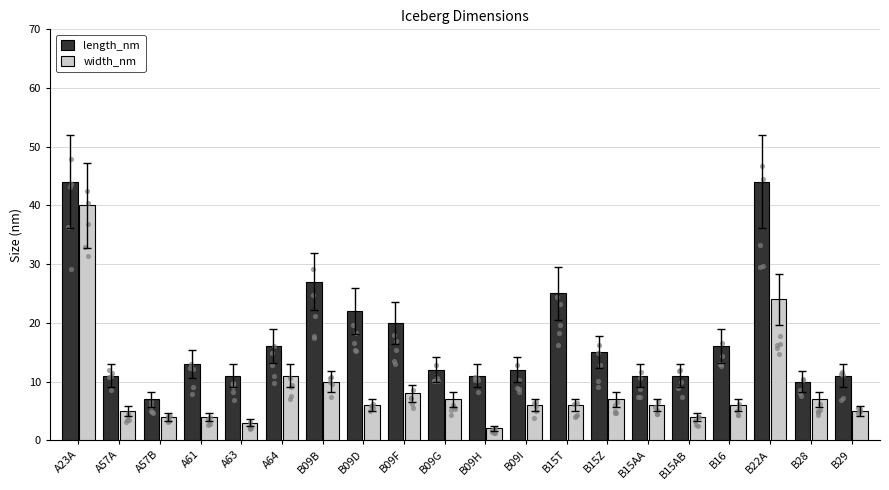

At how many categories does at least one series exceed 17?

6